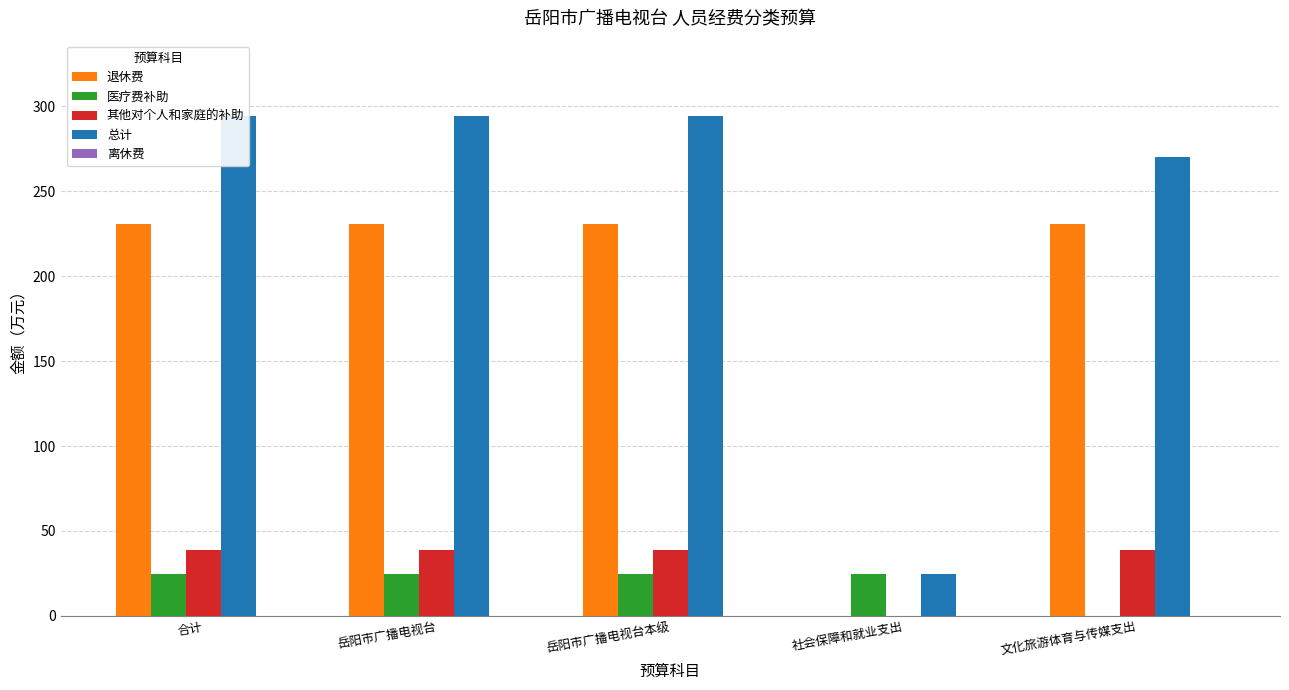

How many bars are there in total?

25